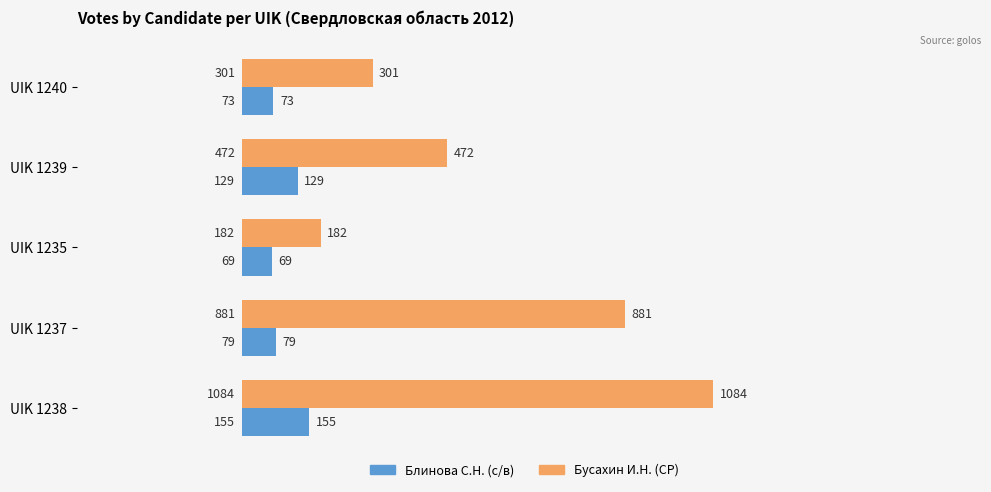

What is the difference between the highest and lowest values at UIK 1240?

228